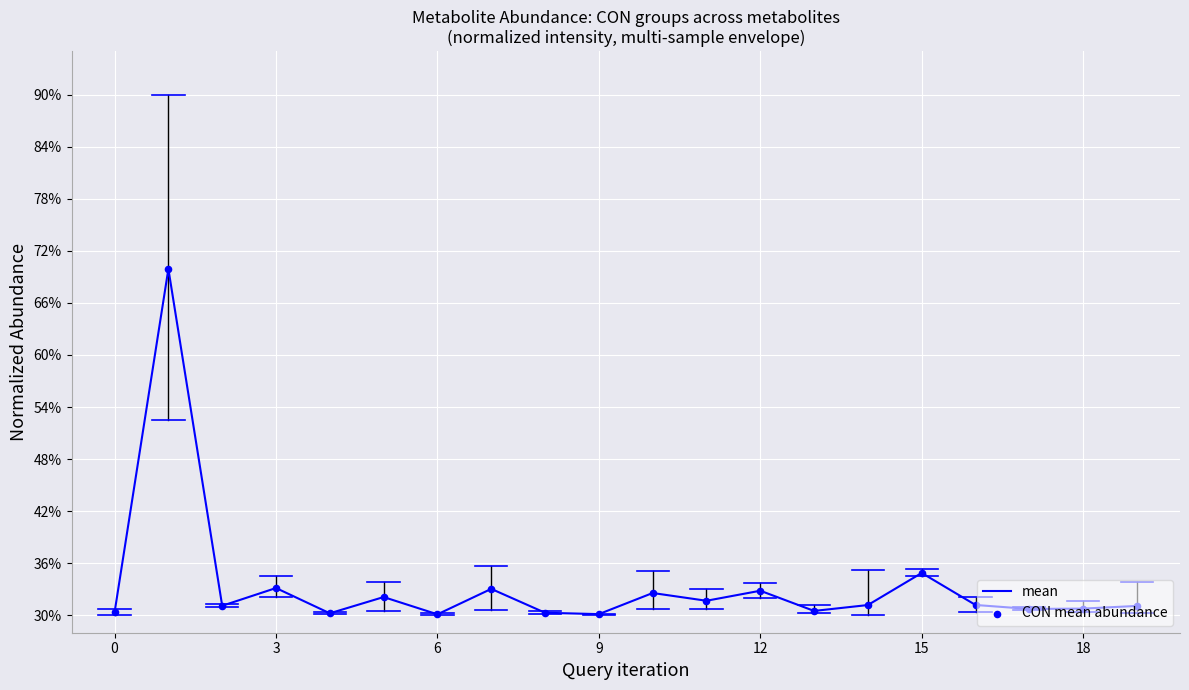

What is the difference between the maximum and minimum values?

39.8